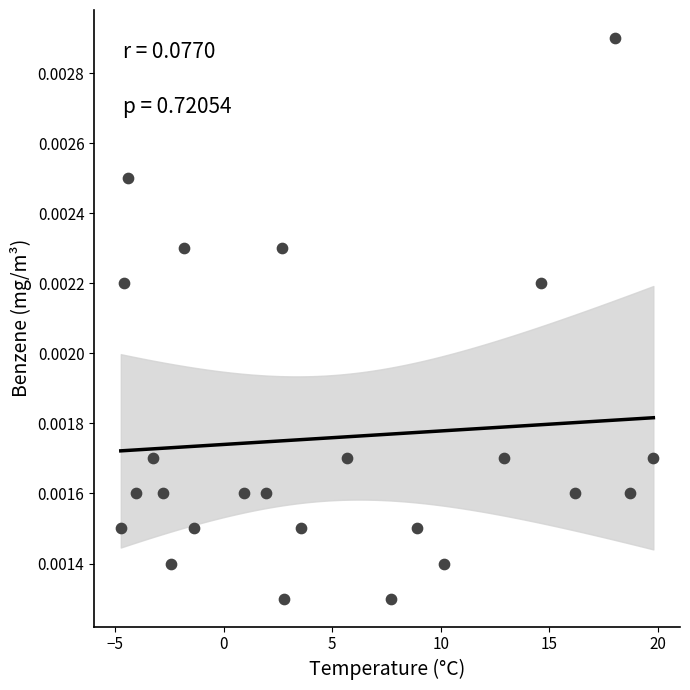

What is the range of X values (max minus min)?

24.5